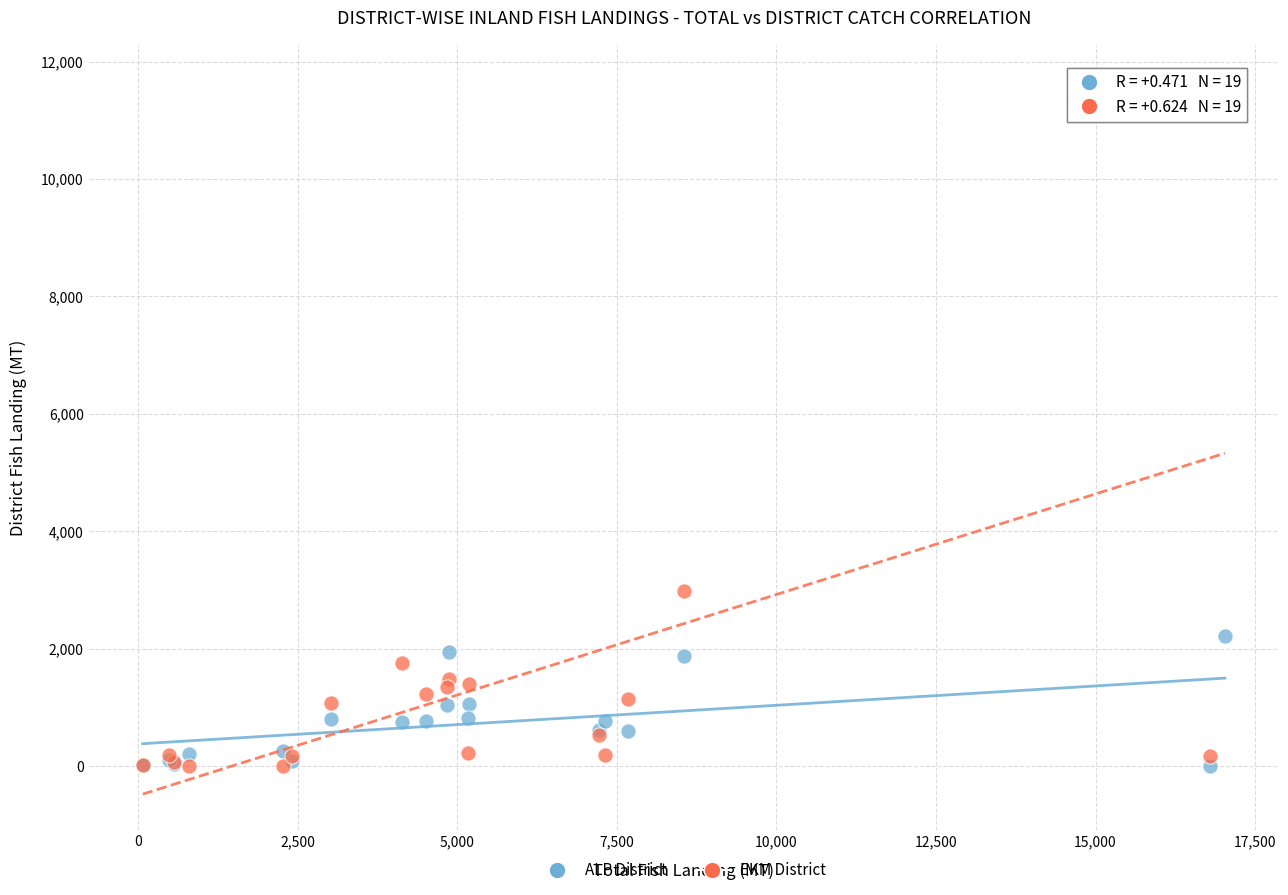

In the EKM District series, what Y value is closest to 5840?

2990